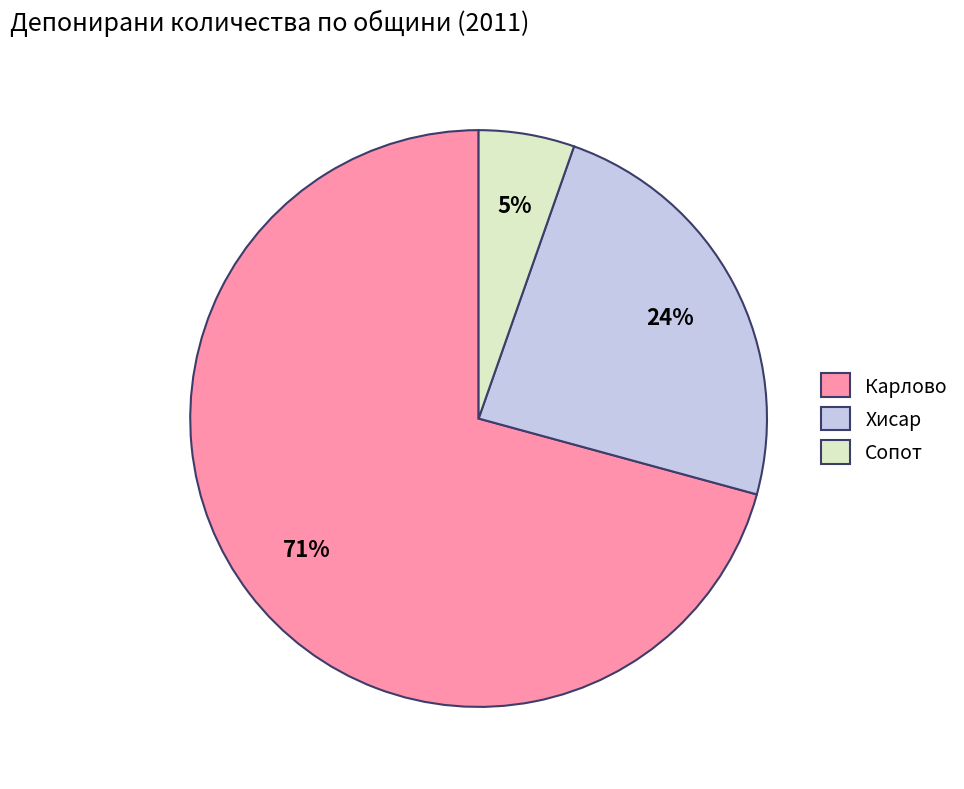

To the nearest percent, what is the combined percentage of Сопот and Карлово?

76%